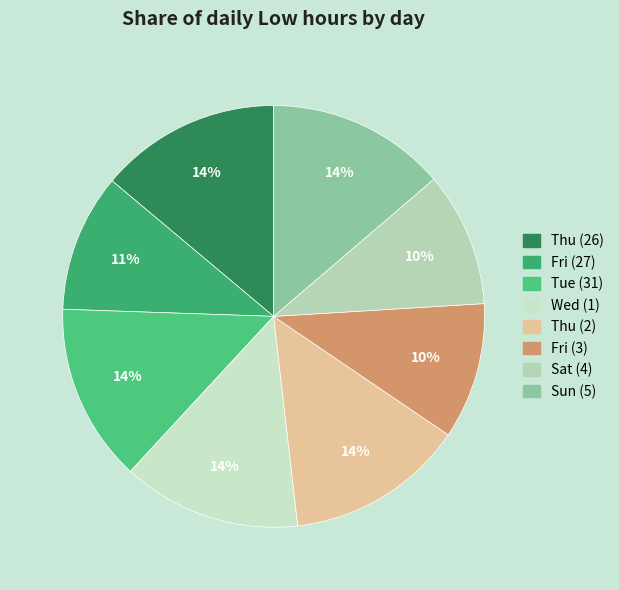

How much of the chart is everything except Thu (26)?

86.1%